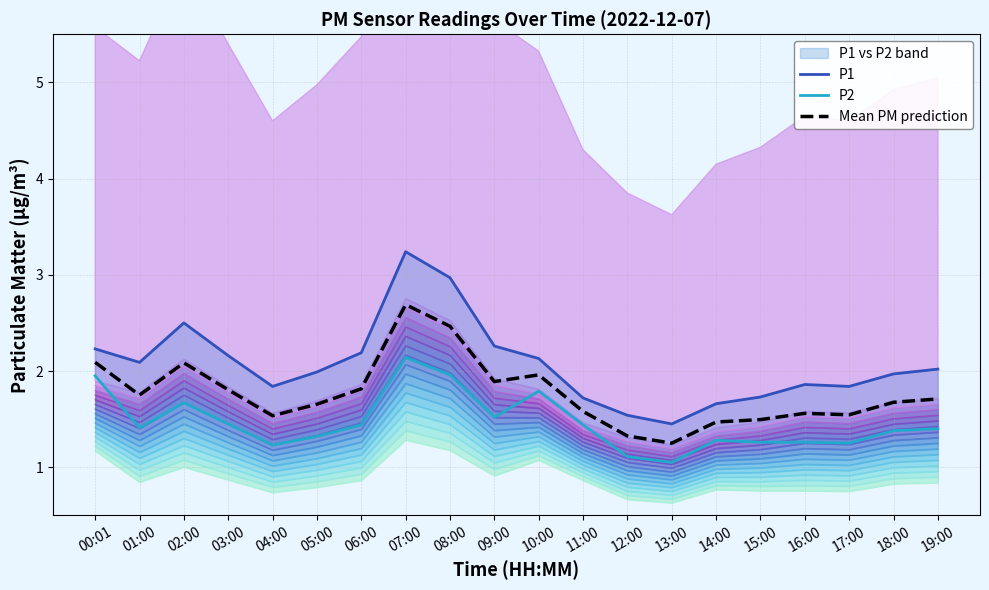

What is the spread (max minus min) of values at 15:00?

0.5